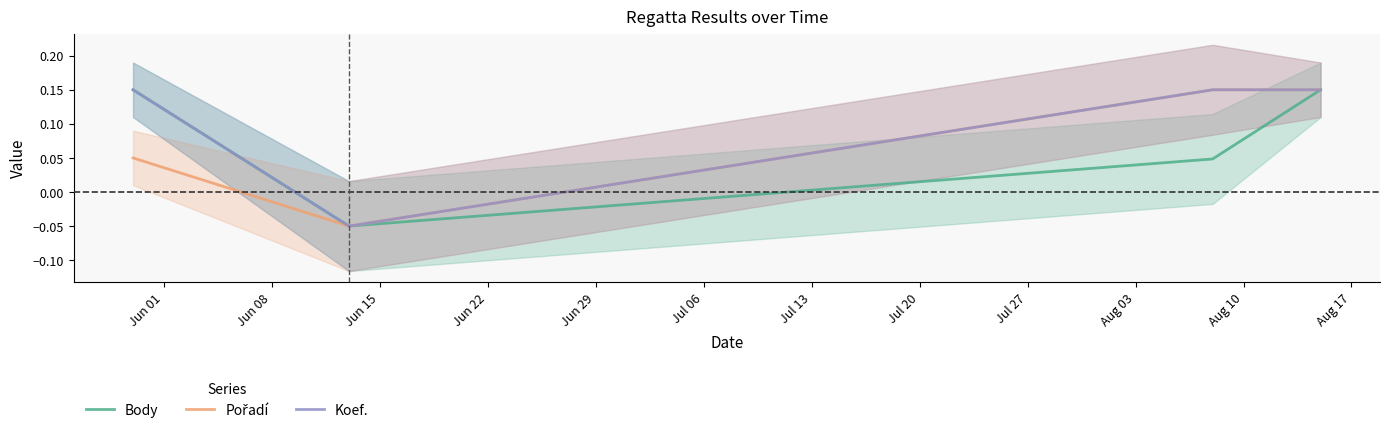

How many lines are shown in the chart?

3